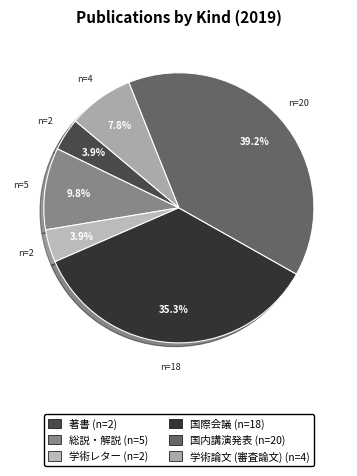

To the nearest percent, what is the average slice percentage?

17%